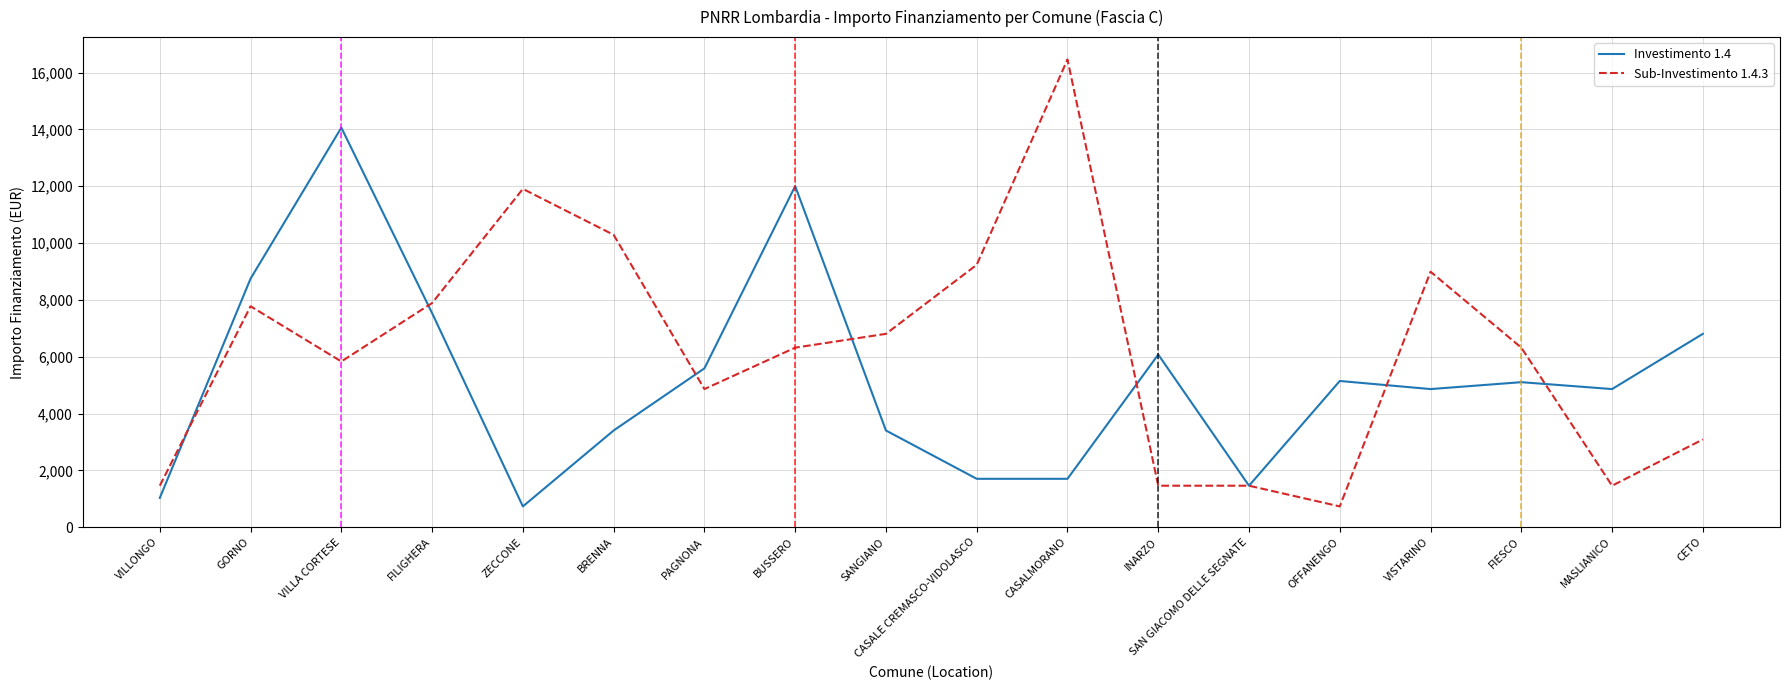

What is the greatest value displayed?

16464